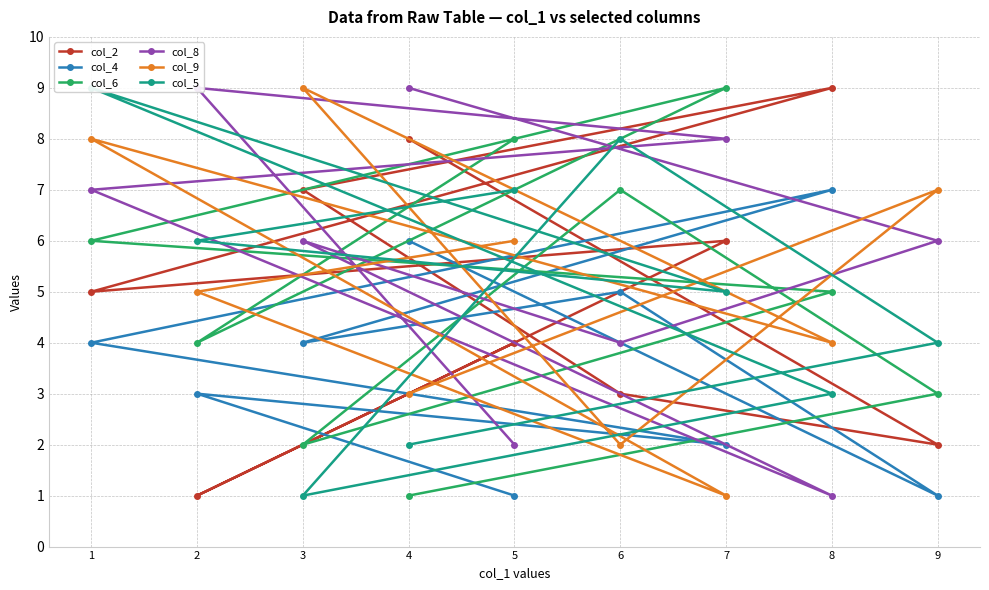

How many data points does each series have?

9